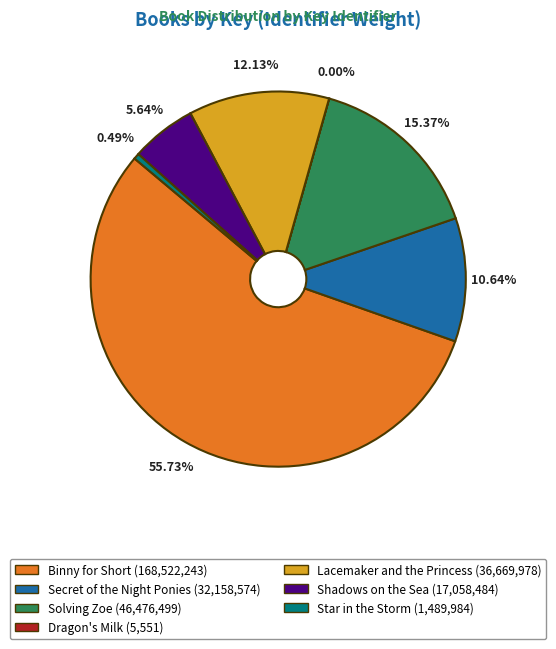

Does any single category account for the majority?

Yes